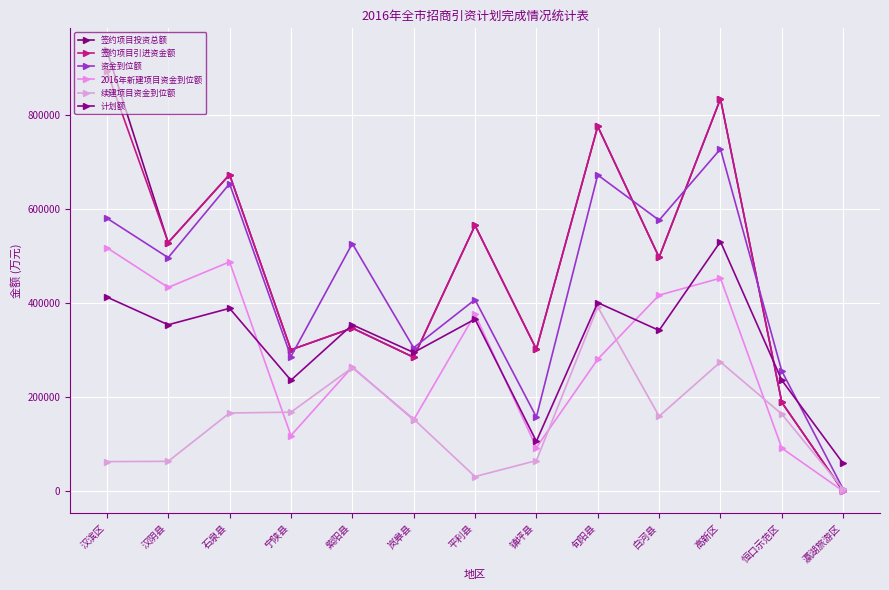

Reading right to left, list all the values displayed in this chart.

签约项目投资总额: 0	188680	834700	497500	776100	302000	565300	284800	347000	300750	673500	528920	937826
签约项目引进资金额: 0	188680	834700	497500	776100	302000	565300	284800	347000	300750	673500	528920	894262
资金到位额: 4246	255400	728000	576396	672700	157728	407500	305040	526752	286320	654100	496820	580875
2016年新建项目资金到位额: 0	91500	453200	417000	280700	92728	376500	151600	264087	118330	487800	433420	518035
续建项目资金到位额: 4246	163900	274800	159396	392000	65000	31000	153440	262665	167990	166300	63400	62840
计划额: 59000	236000	531000	342000	401000	106000	366000	295000	354000	236000	389000	354000	413000